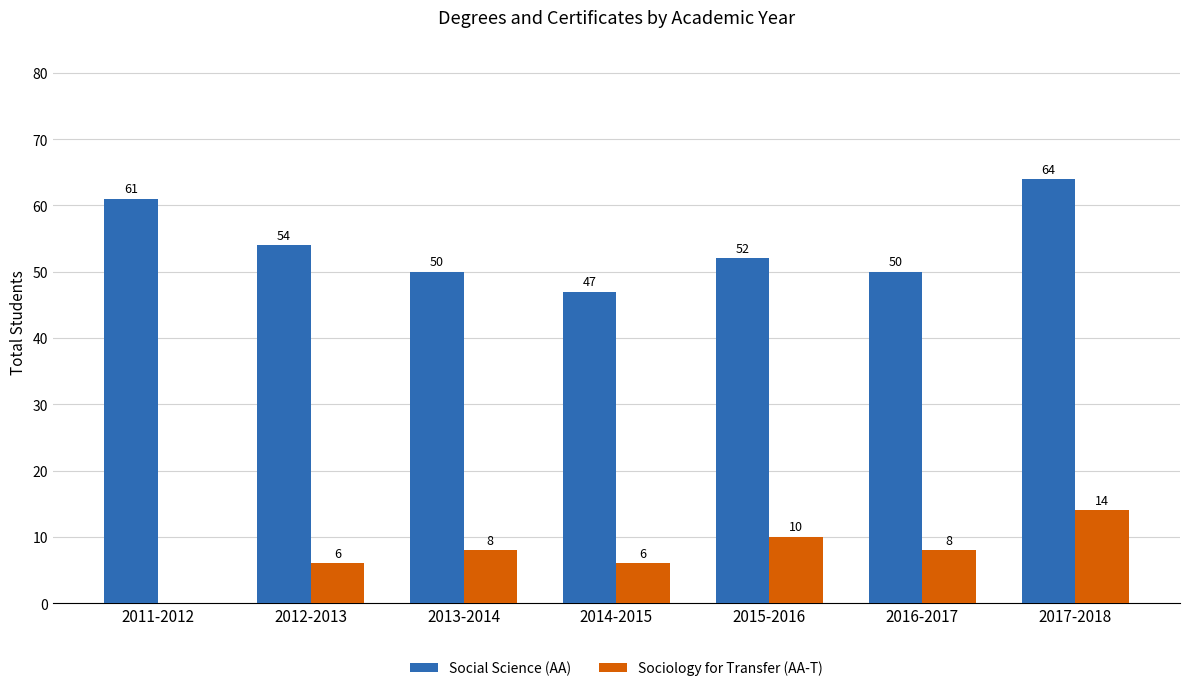

At which category does the chart reach its peak across all series?

2017-2018